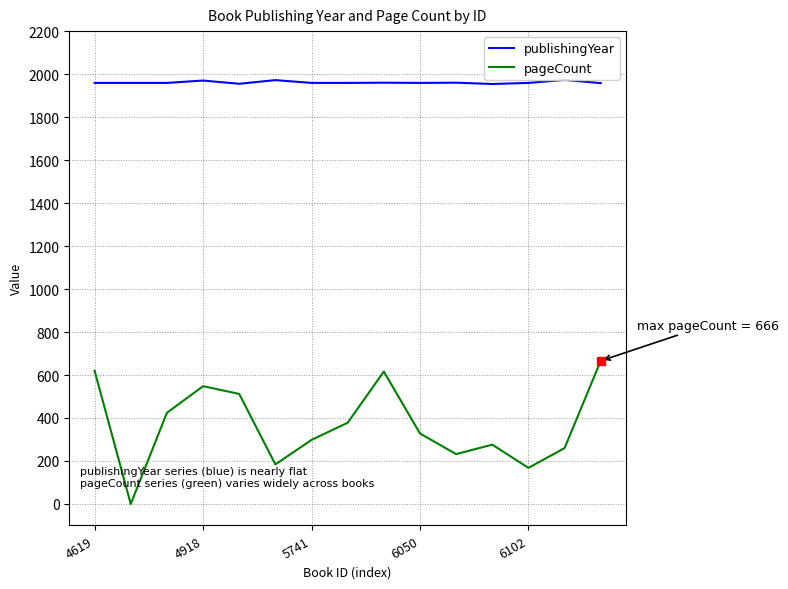

What is the minimum value for publishingYear?

1954